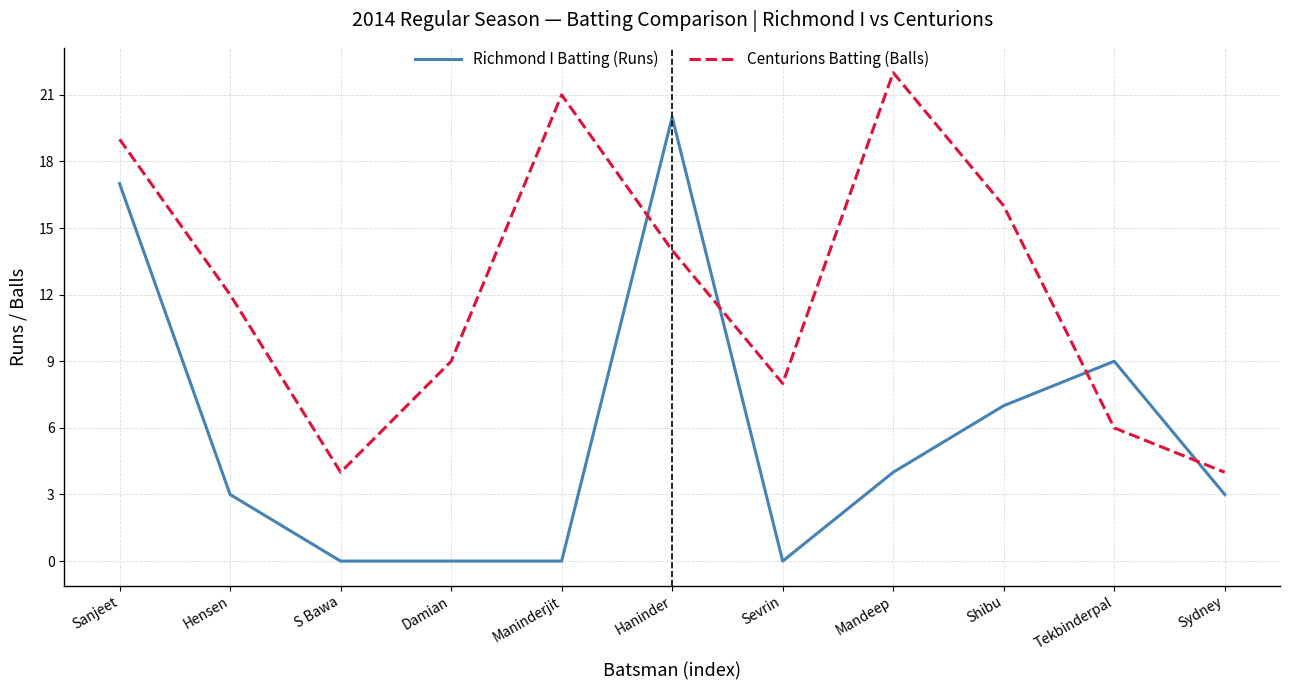

Rank the series by their average value, from highest to lowest.

Centurions Batting (Balls), Richmond I Batting (Runs)